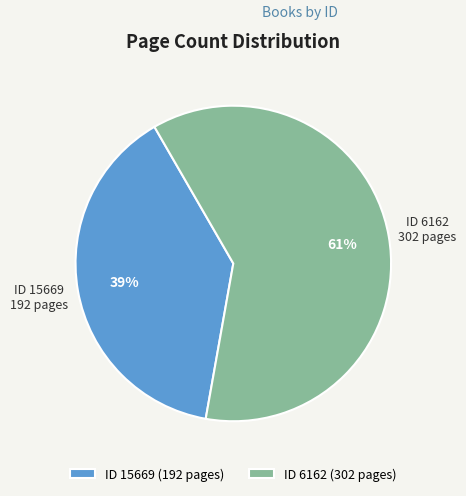

Which slice represents more than half of the pie?

ID 6162 (302 pages)